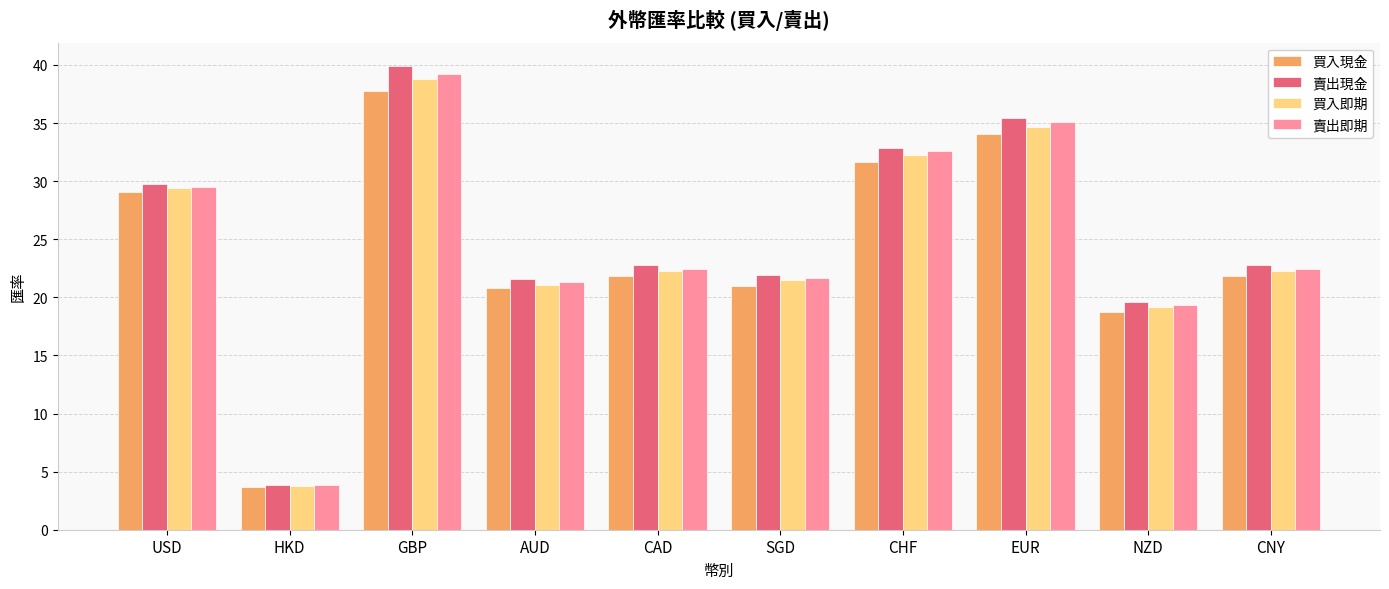

How many bars are there in each group?

4